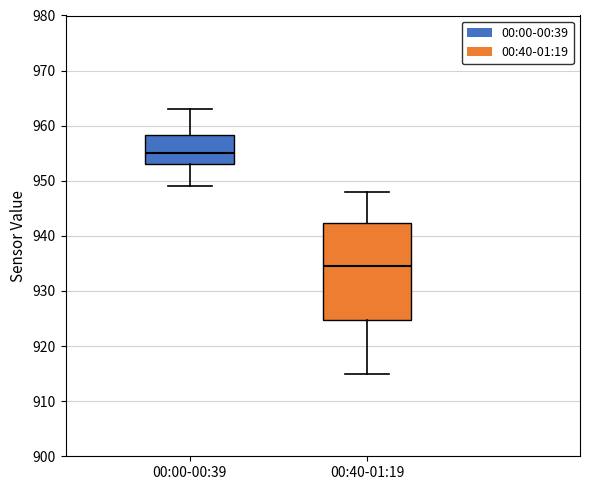

Which box's median line is the highest?

00:00-00:39